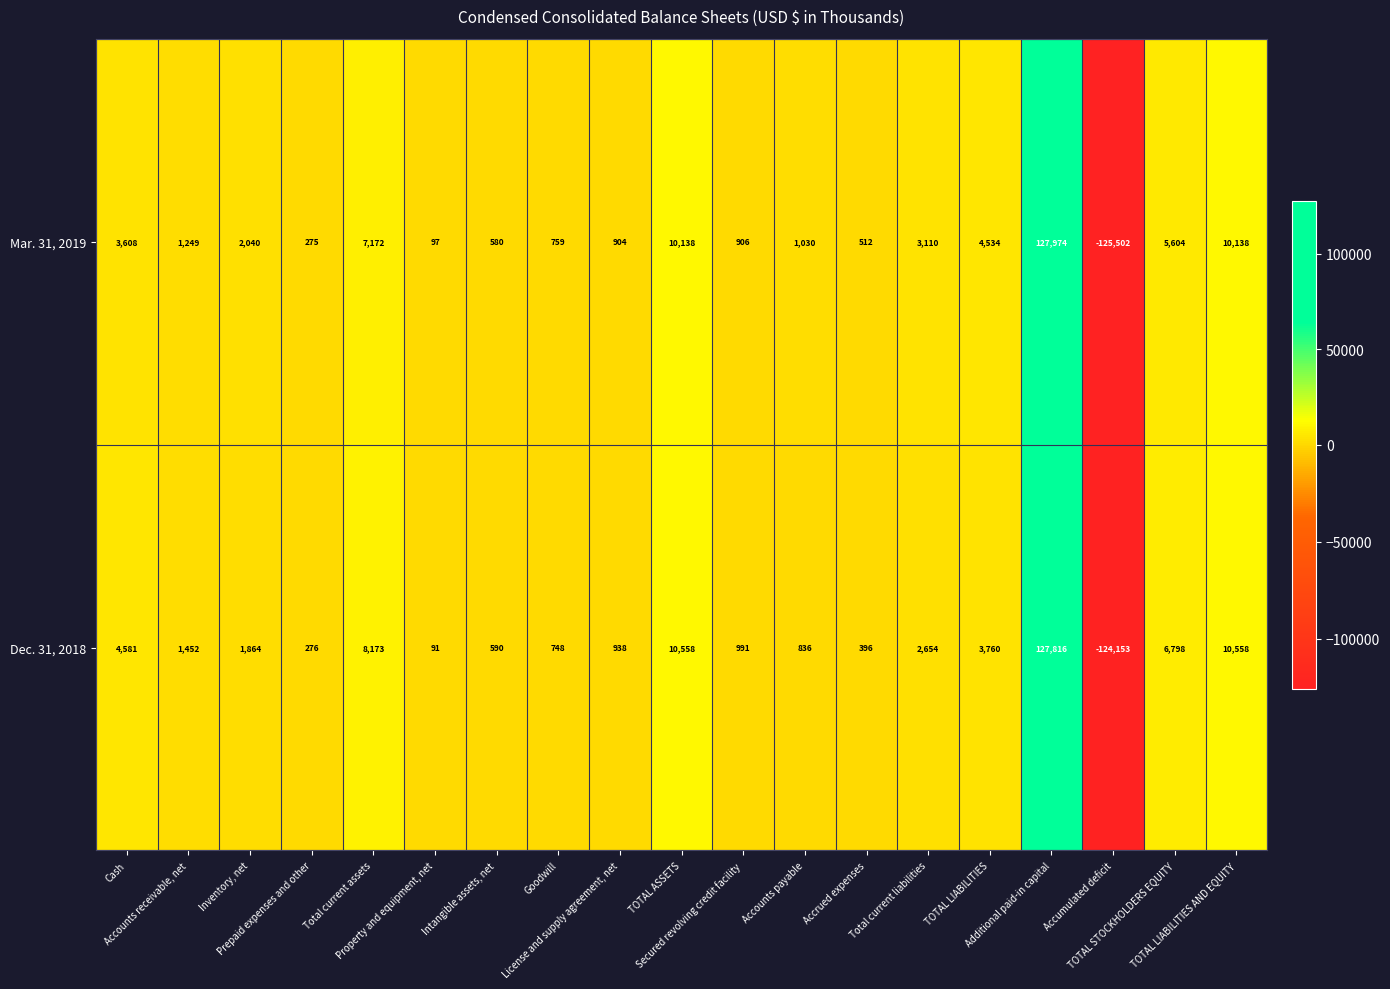

What is the difference between the maximum and minimum values in the Mar. 31, 2019 series?

253476